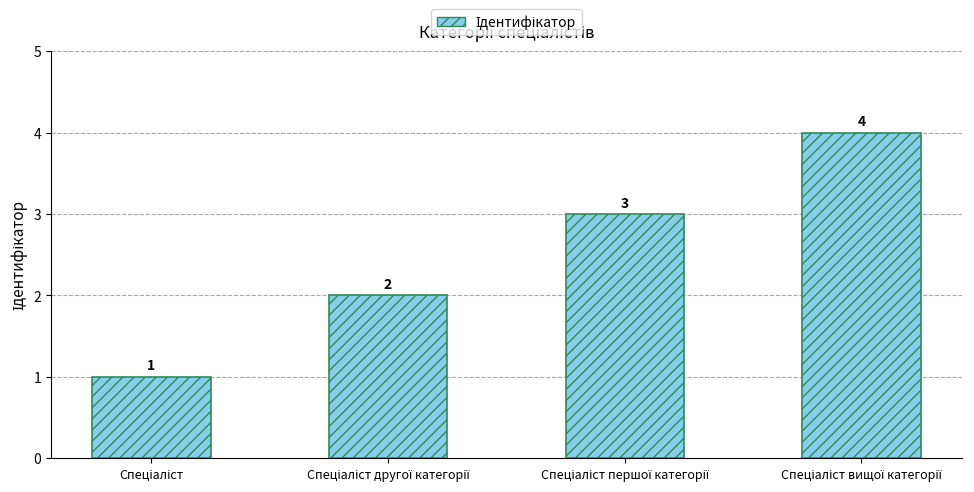

What is the value of the 4th bar from the left?

4